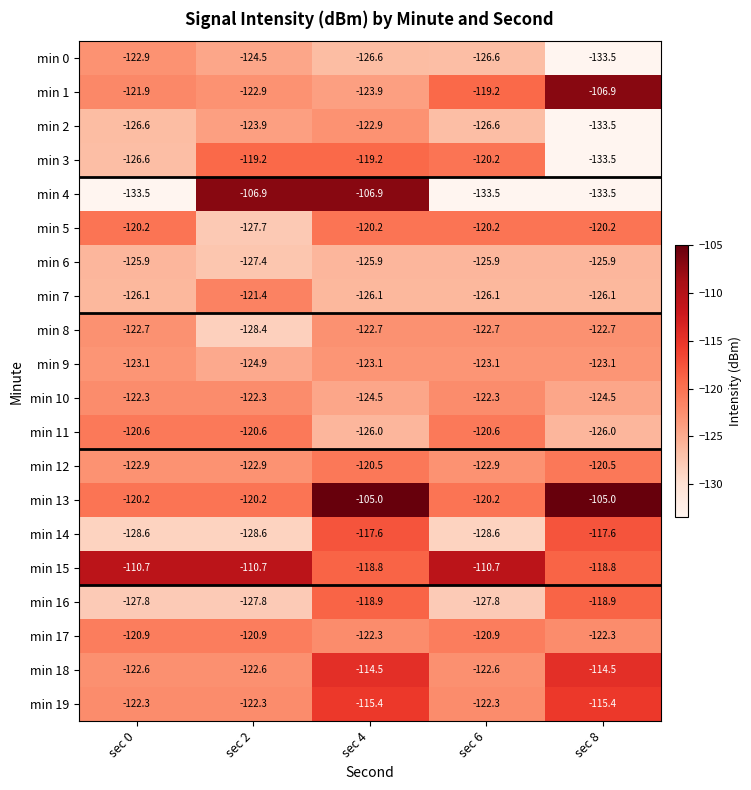

True or false: min 10 has a value of -63.9 at sec 6.

False